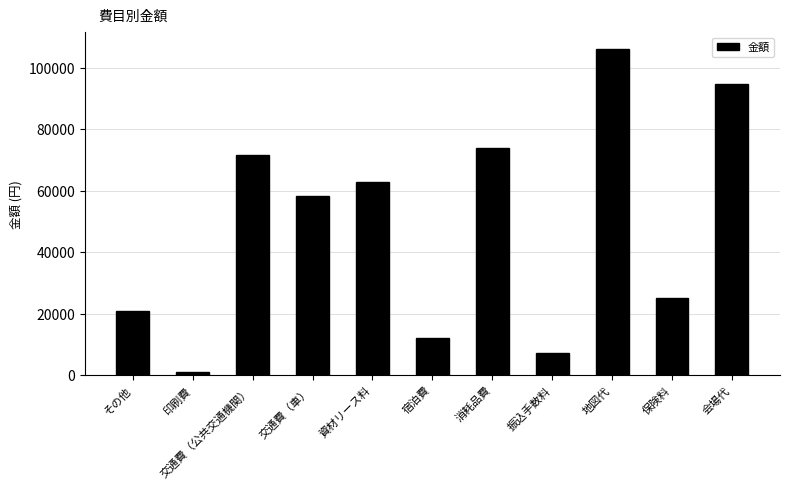

At which category does the chart reach its minimum across all series?

印刷費